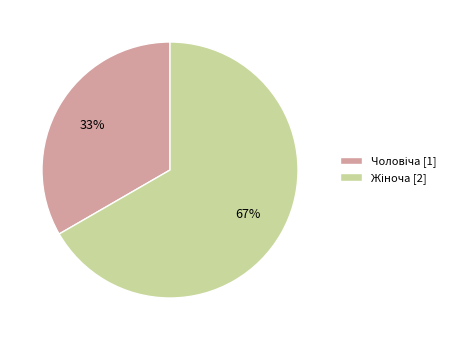

To the nearest percent, what is the average slice percentage?

50%